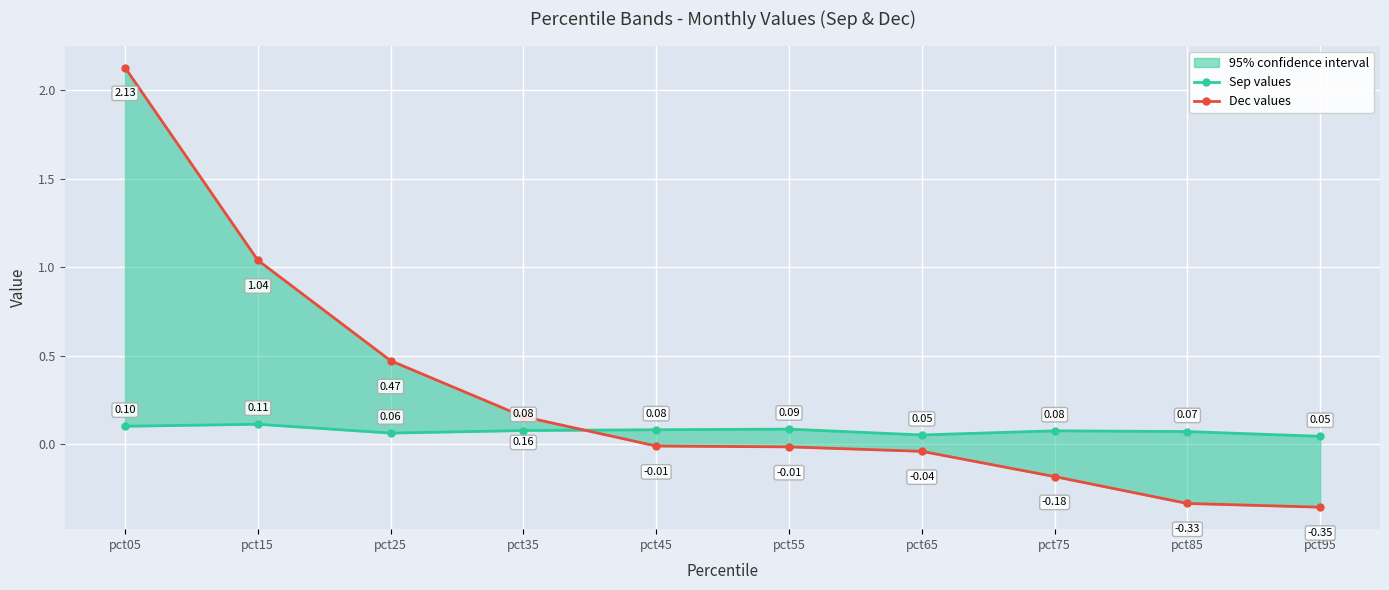

What is the maximum value for Sep values?

0.1